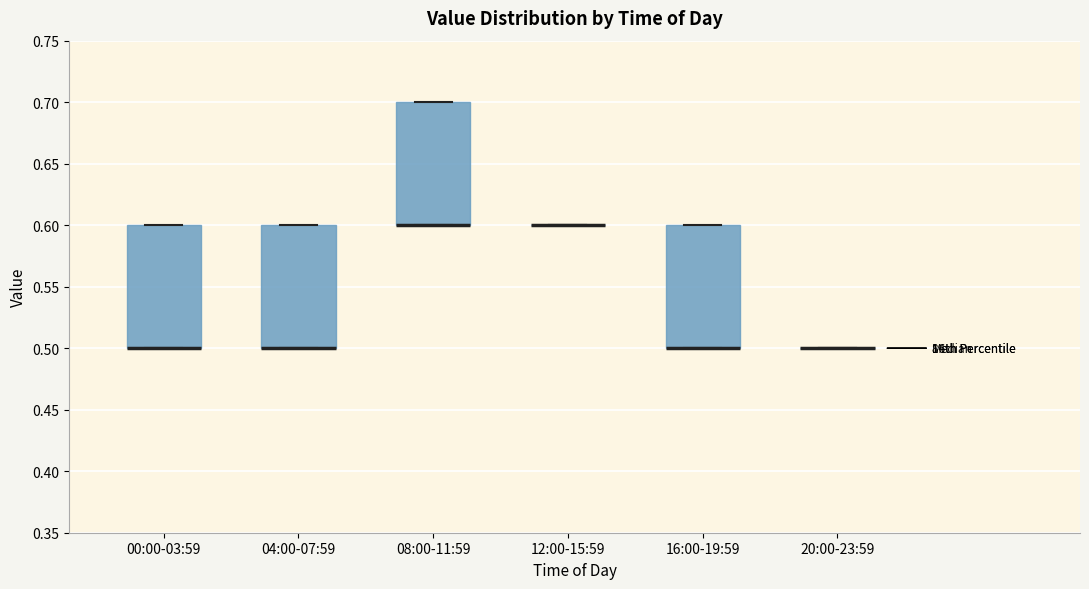

Where is the lower edge of the box for 04:00-07:59 on the y-axis? The values are not printed on the chart, so give them approximately, as read against the axis.

0.5